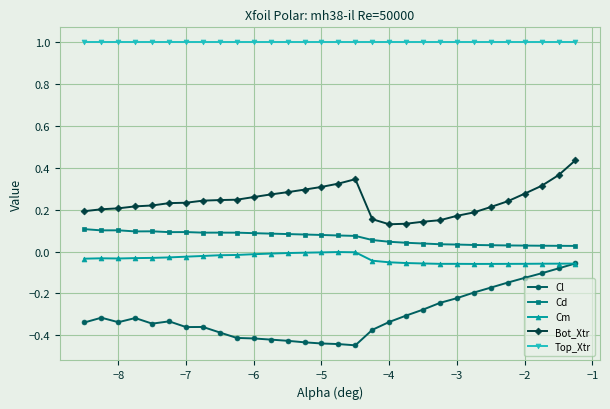

Count the Bot_Xtr values in the range 0 to 1.

30